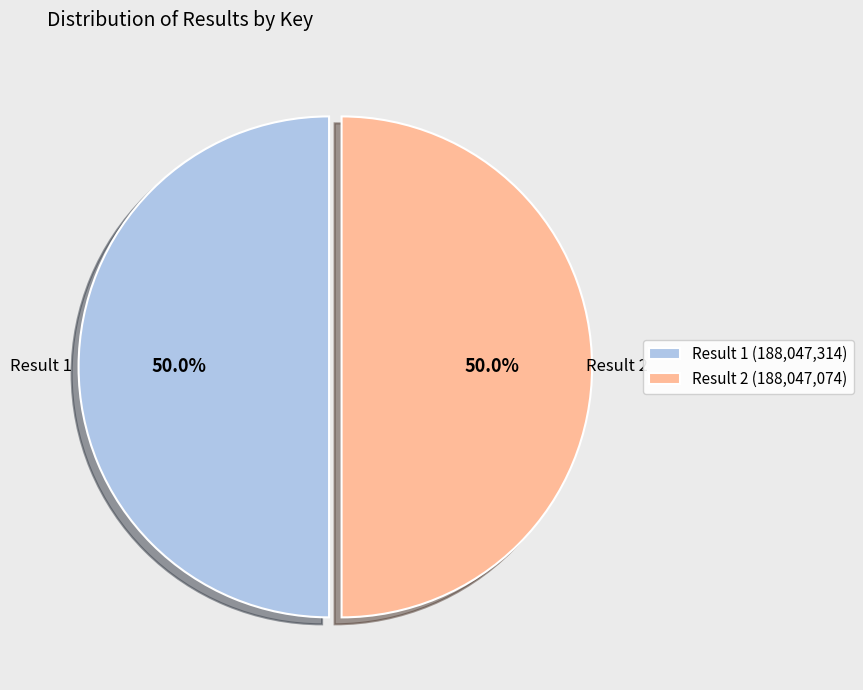

How much of the chart is everything except Result 1 (188,047,314)?

50.0%